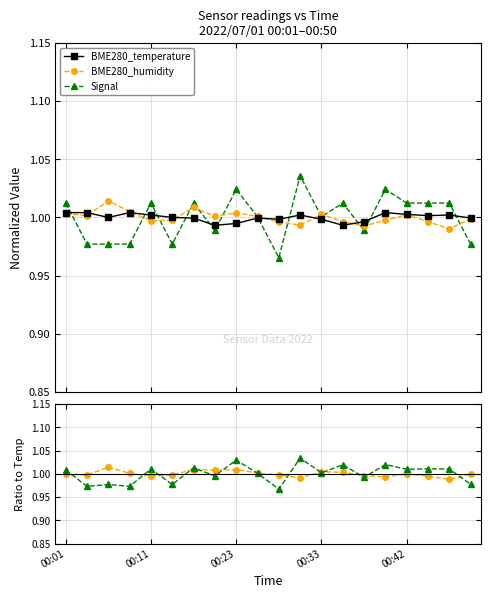

True or false: BME280_temperature has more than 0 interior local peaks.

True